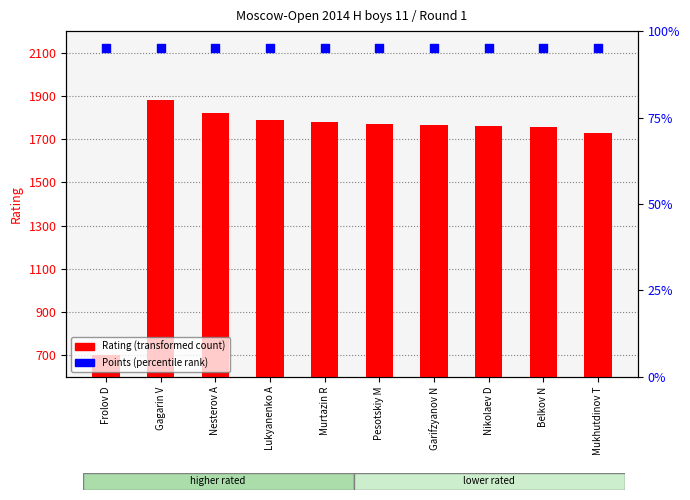

What is the total value across all series at Frolov D?

709.5